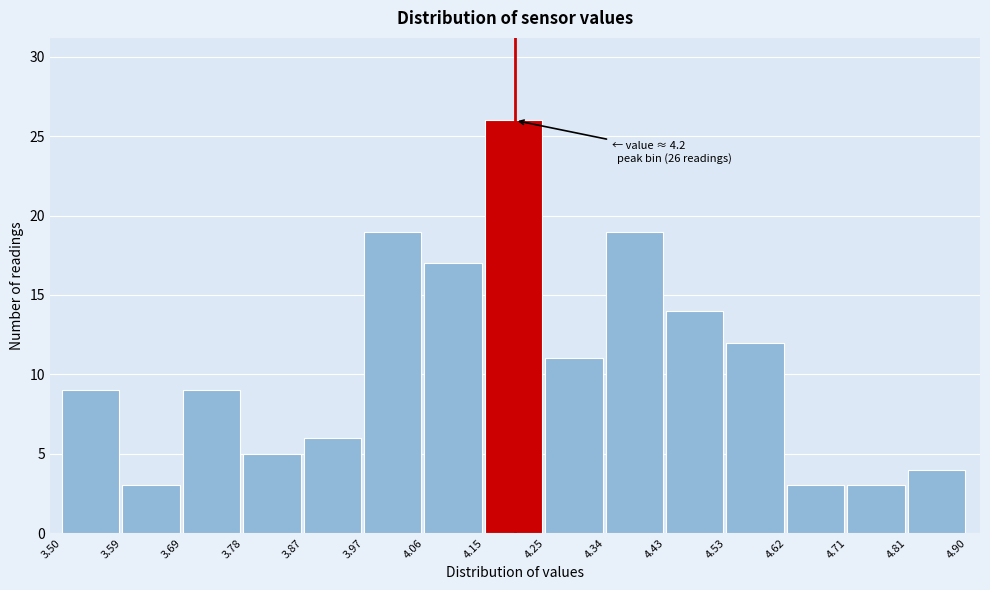

Over which range of the x-axis is the bar tallest?

4.15 to 4.25